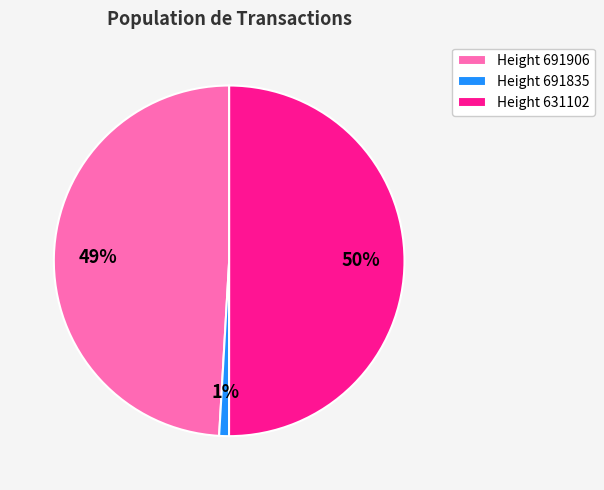

What is the smallest slice in the pie chart?

Height 691835